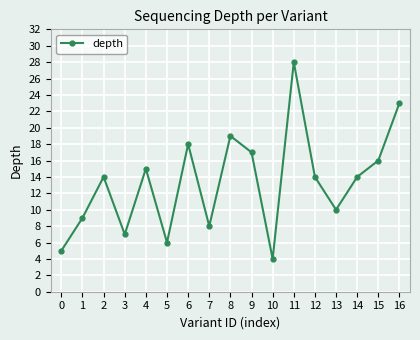

The value at 6 is 18. True or false?

True